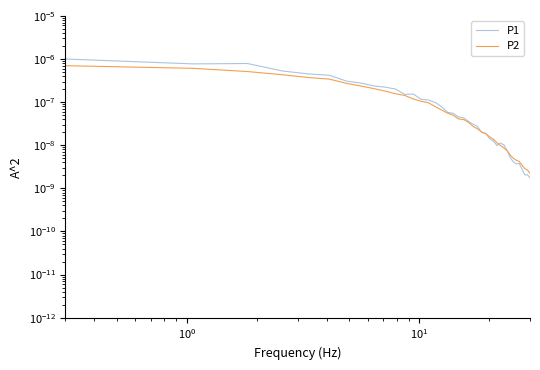

Does the chart have visible grid lines?

No